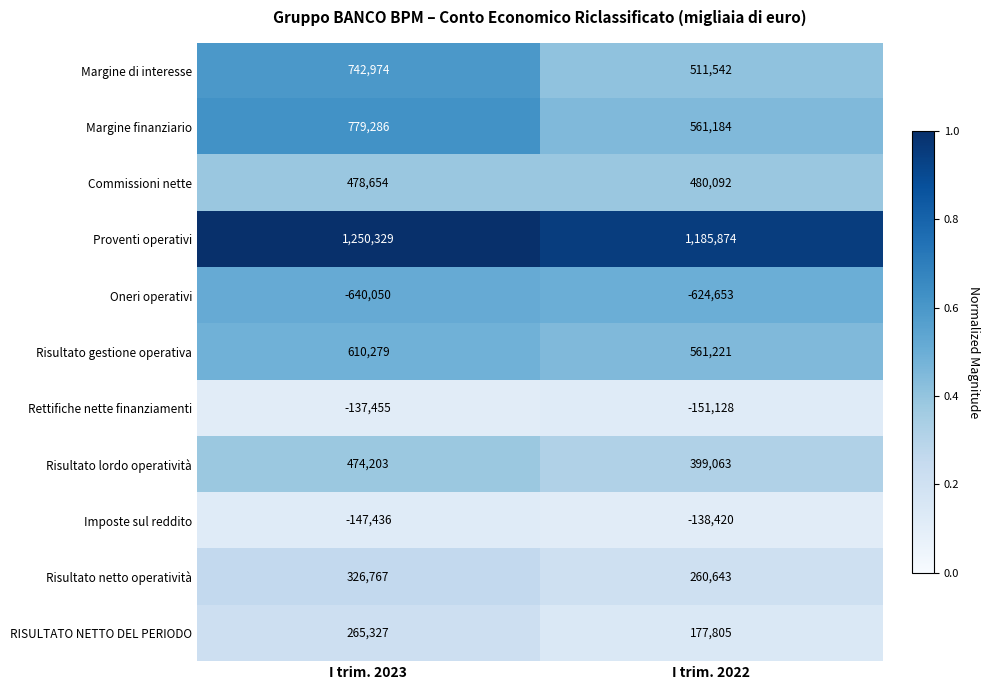

What is the maximum value shown in the chart?

1250329